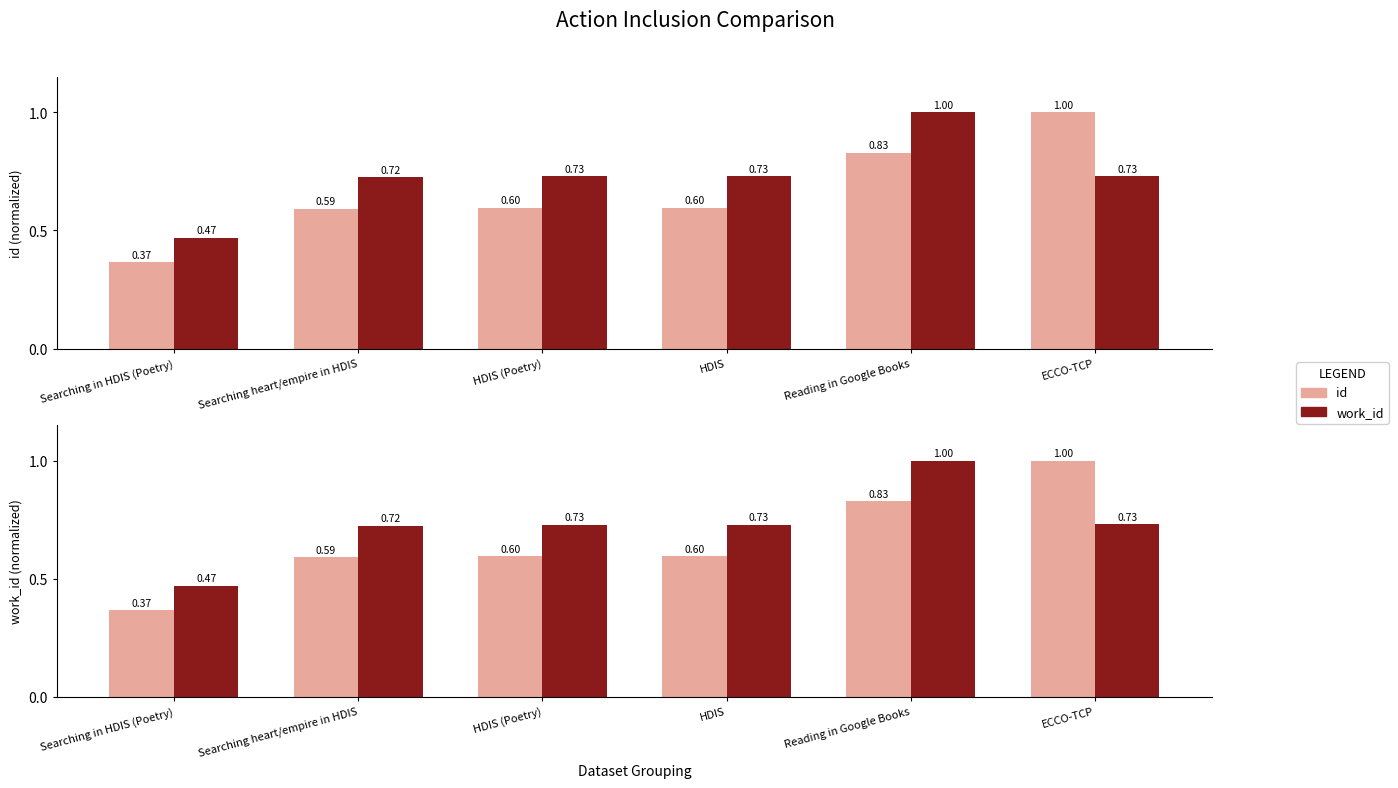

What is the sum of all id values?

4.0